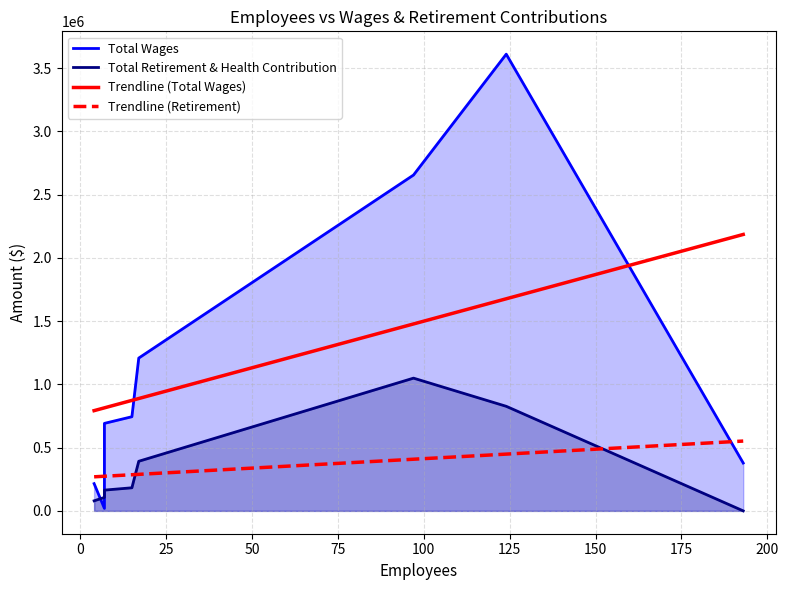

The Total Wages series shows 3609578.0 at 125. True or false?

True